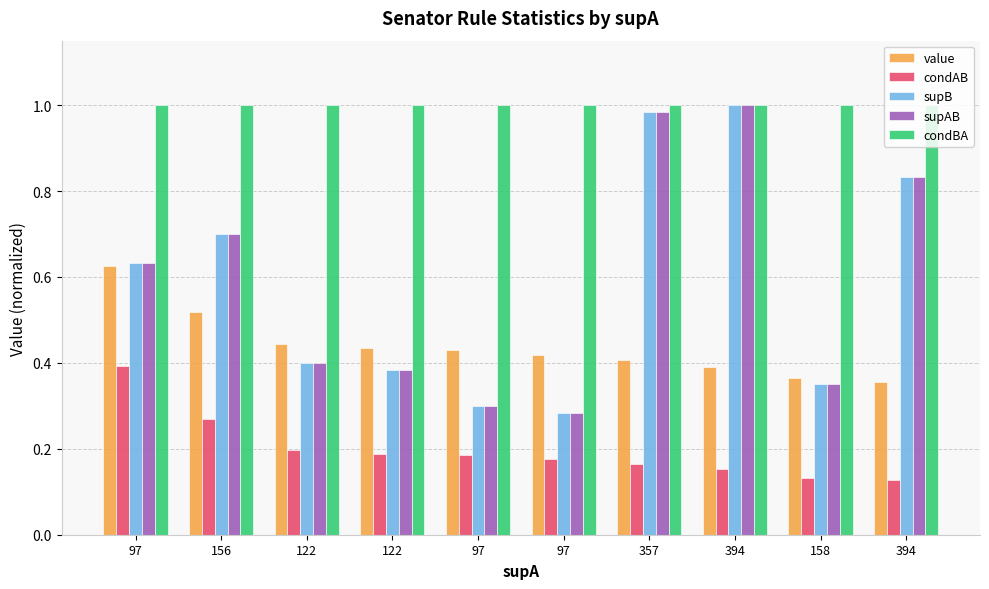

Which category has the highest value across all series?

394